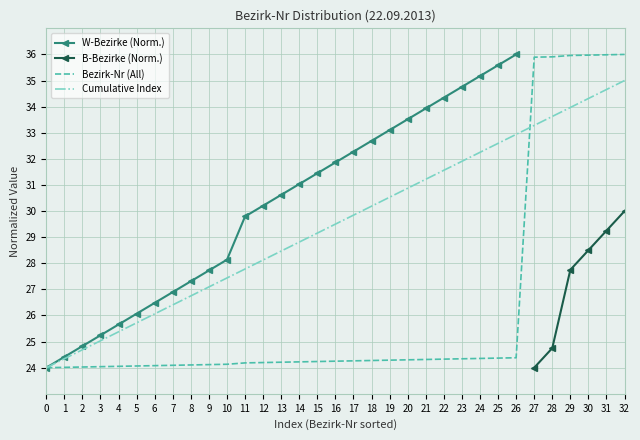

Rank the categories by Cumulative Index value from lowest to highest.

0, 1, 2, 3, 4, 5, 6, 7, 8, 9, 10, 11, 12, 13, 14, 15, 16, 17, 18, 19, 20, 21, 22, 23, 24, 25, 26, 27, 28, 29, 30, 31, 32